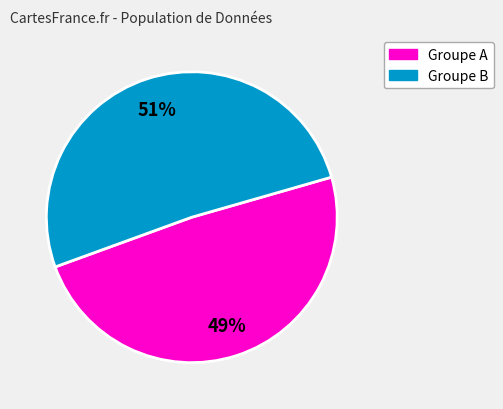

Rank the categories by value from lowest to highest.

Groupe A, Groupe B